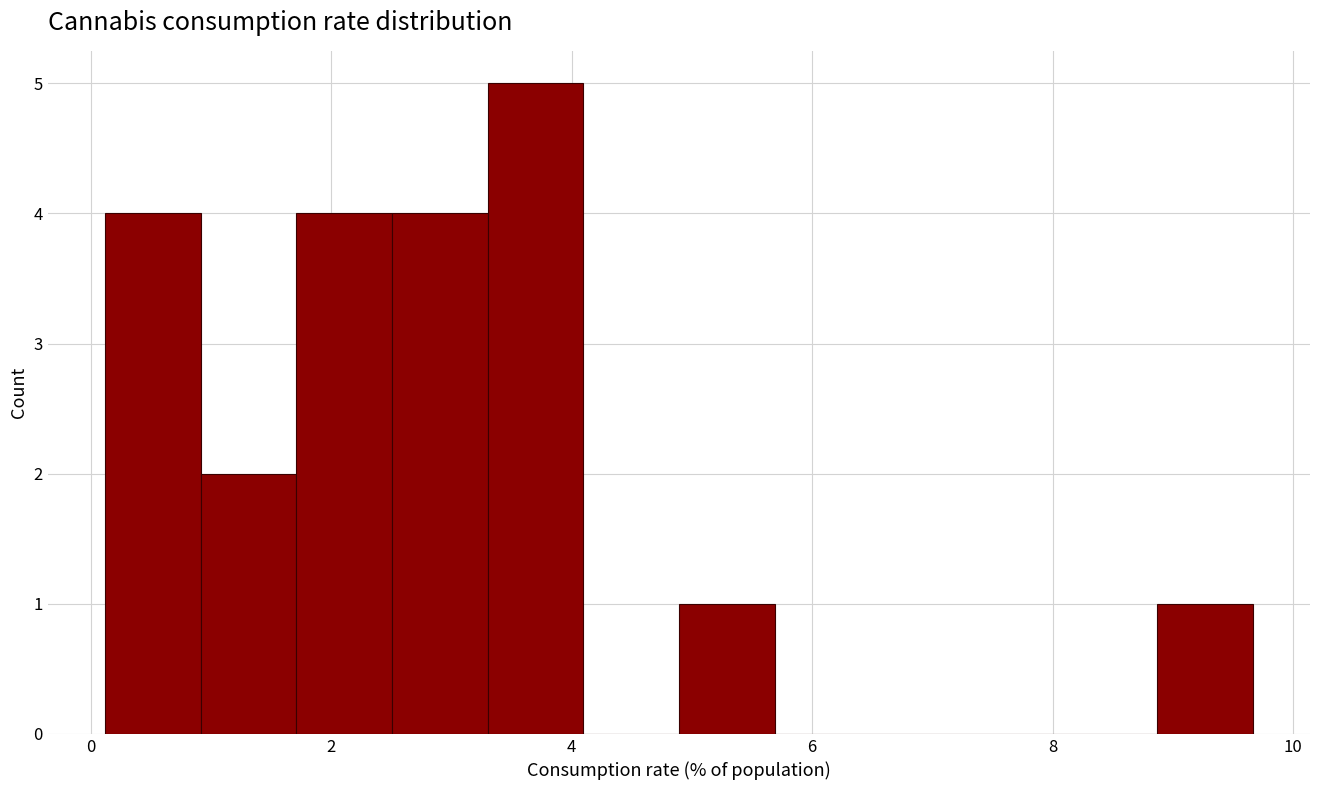

Read against the x-axis, roughly where is the centre of the tallest bar?

3.6